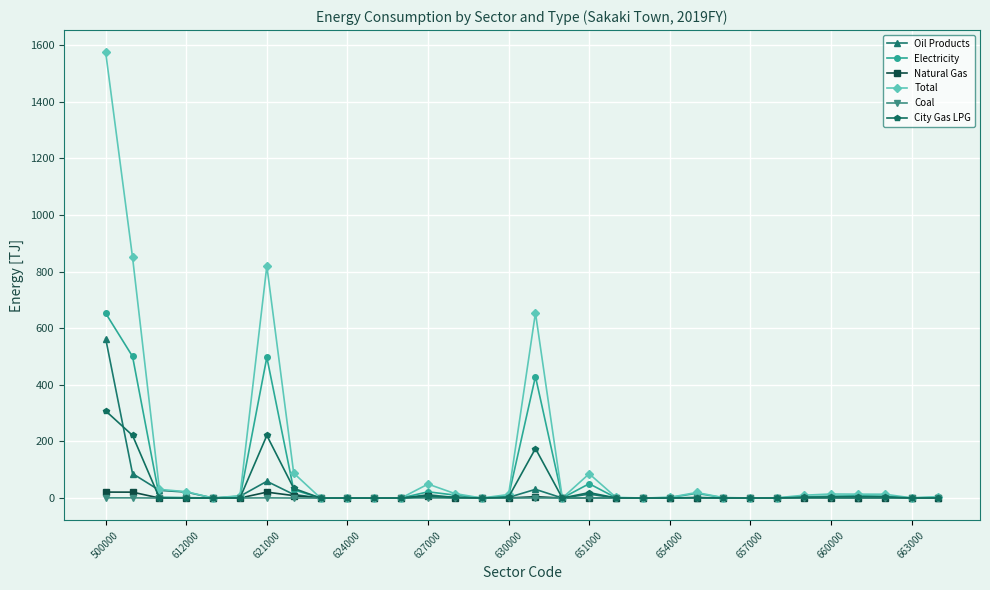

True or false: Oil Products has more than 0 points higher than both neighbors.

True